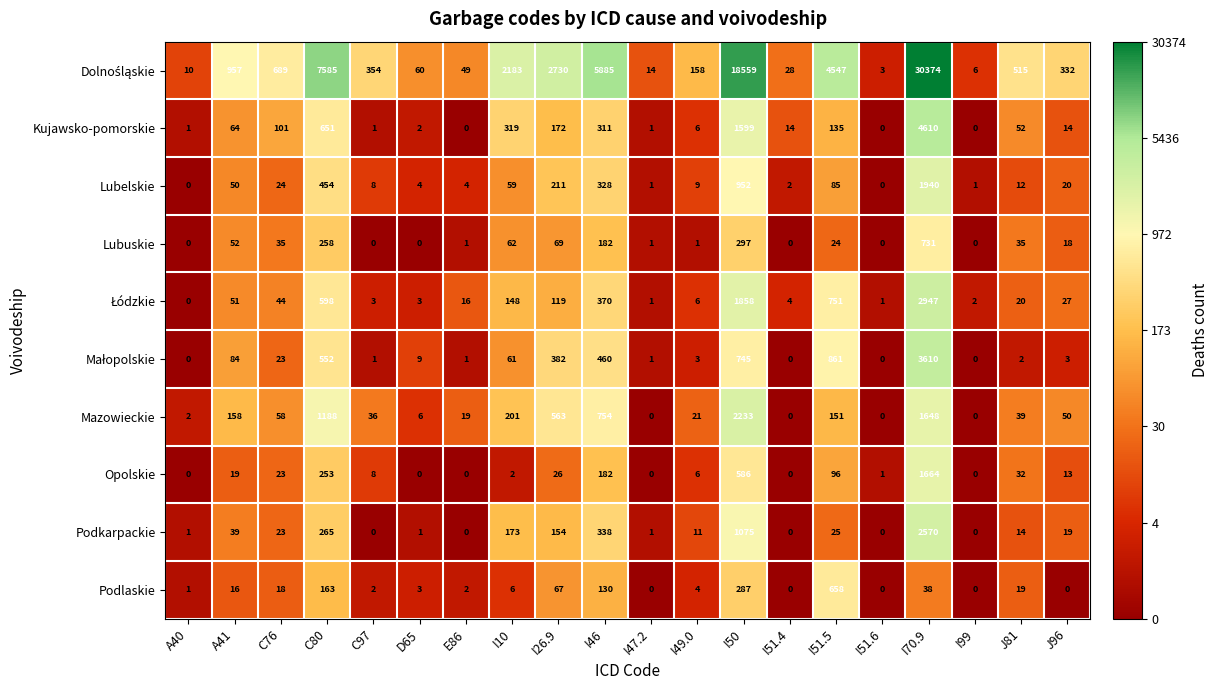

What is the difference between the second highest and minimum values in the Podlaskie series?

287